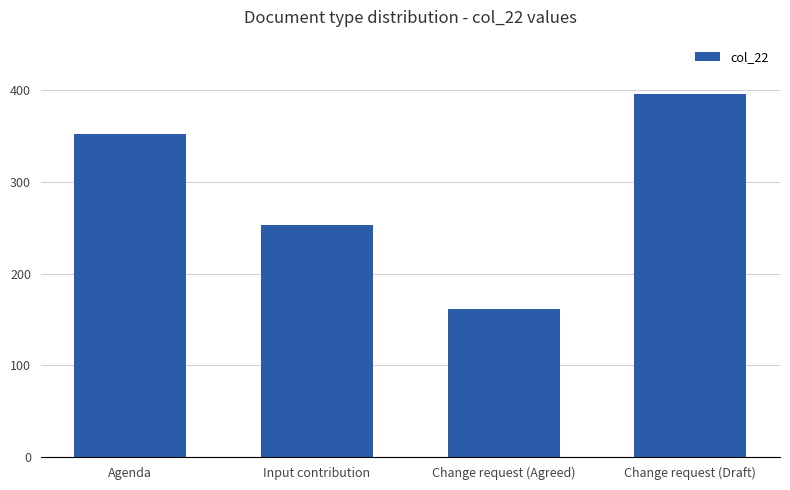

What value does the data have at Change request (Agreed), to the nearest 5?

160